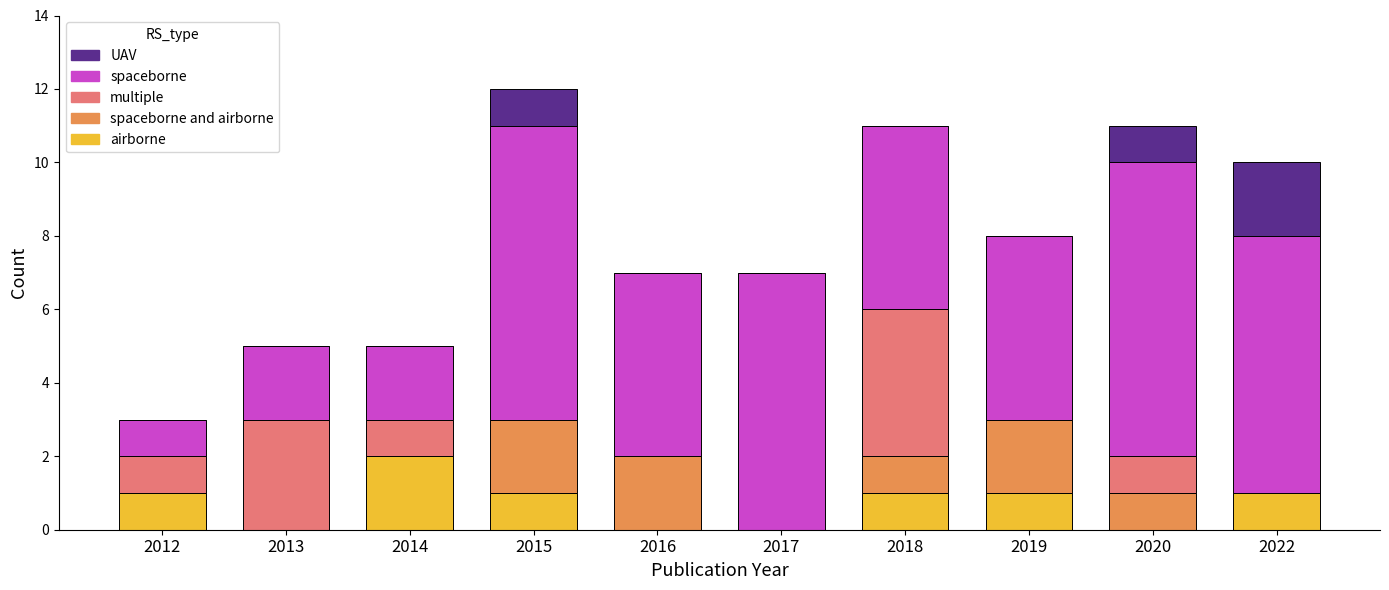

What value does the airborne series have at 2015?

1